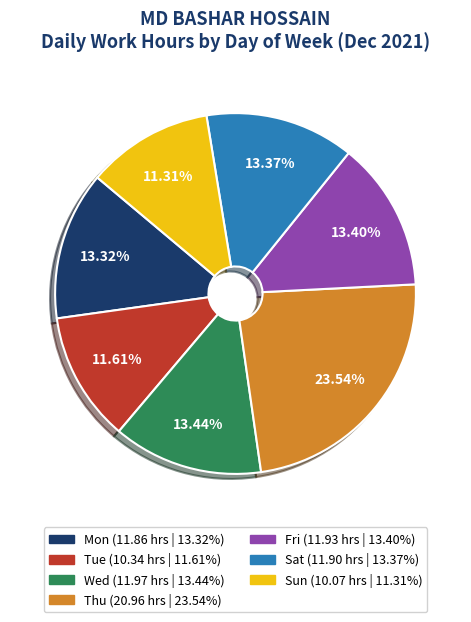

What is the largest slice in the pie chart?

Thu